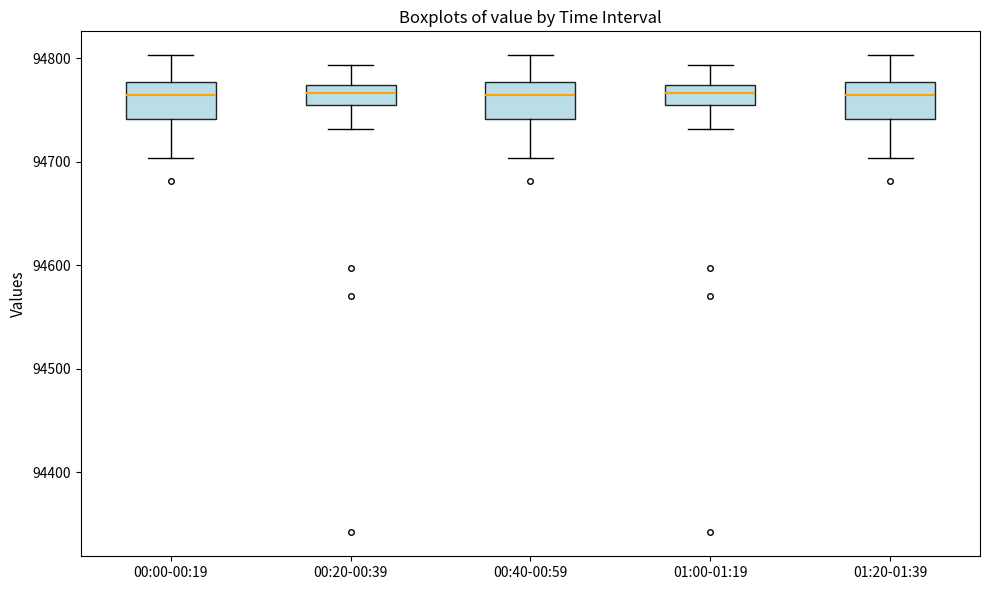

Reading left to right, transcribe this box plot: for each box, give where its median line is, the range the box spans, and where its two whiskers end, as read against the y-axis. The values are not printed on the chart, so give them approximately, as read against the axis.

00:00-00:19: median 94760, box 94740 to 94780, whiskers 94700 to 94800
00:20-00:39: median 94770 (inside the box), box 94750 to 94770, whiskers 94730 to 94790
00:40-00:59: median 94760, box 94740 to 94780, whiskers 94700 to 94800
01:00-01:19: median 94770 (inside the box), box 94750 to 94770, whiskers 94730 to 94790
01:20-01:39: median 94760, box 94740 to 94780, whiskers 94700 to 94800